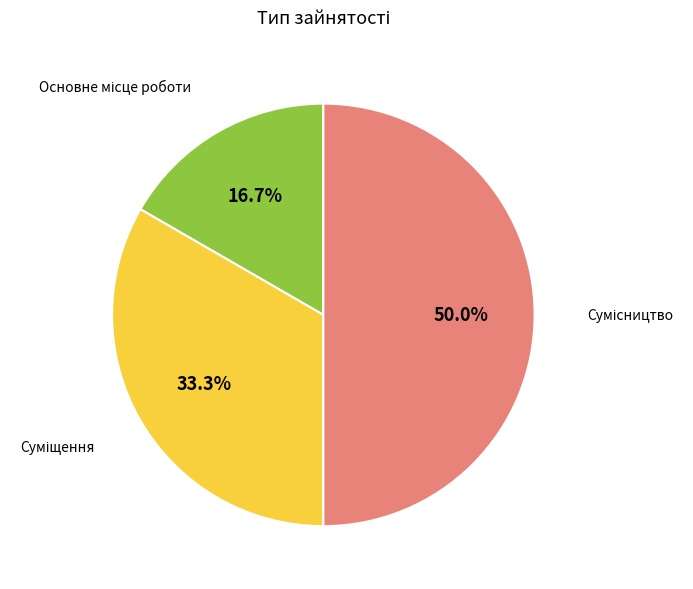

Rank the categories by value from highest to lowest.

Сумісництво, Суміщення, Основне місце роботи